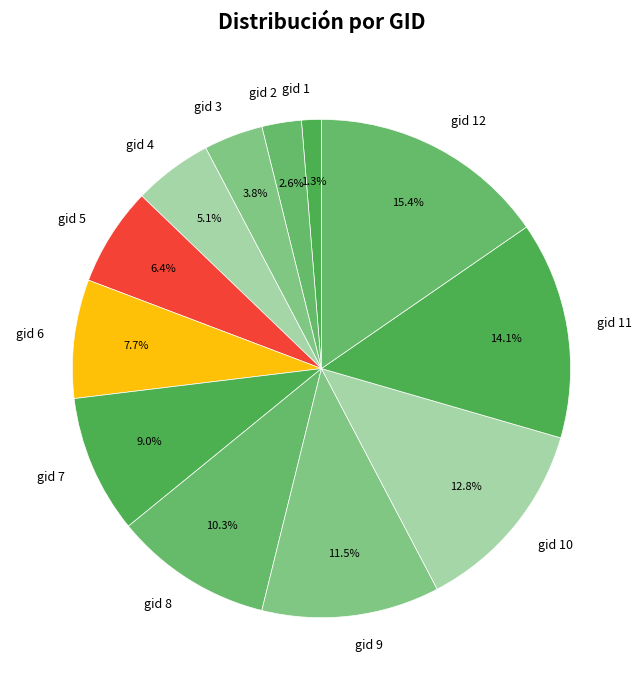

How many slices are in this pie chart?

12